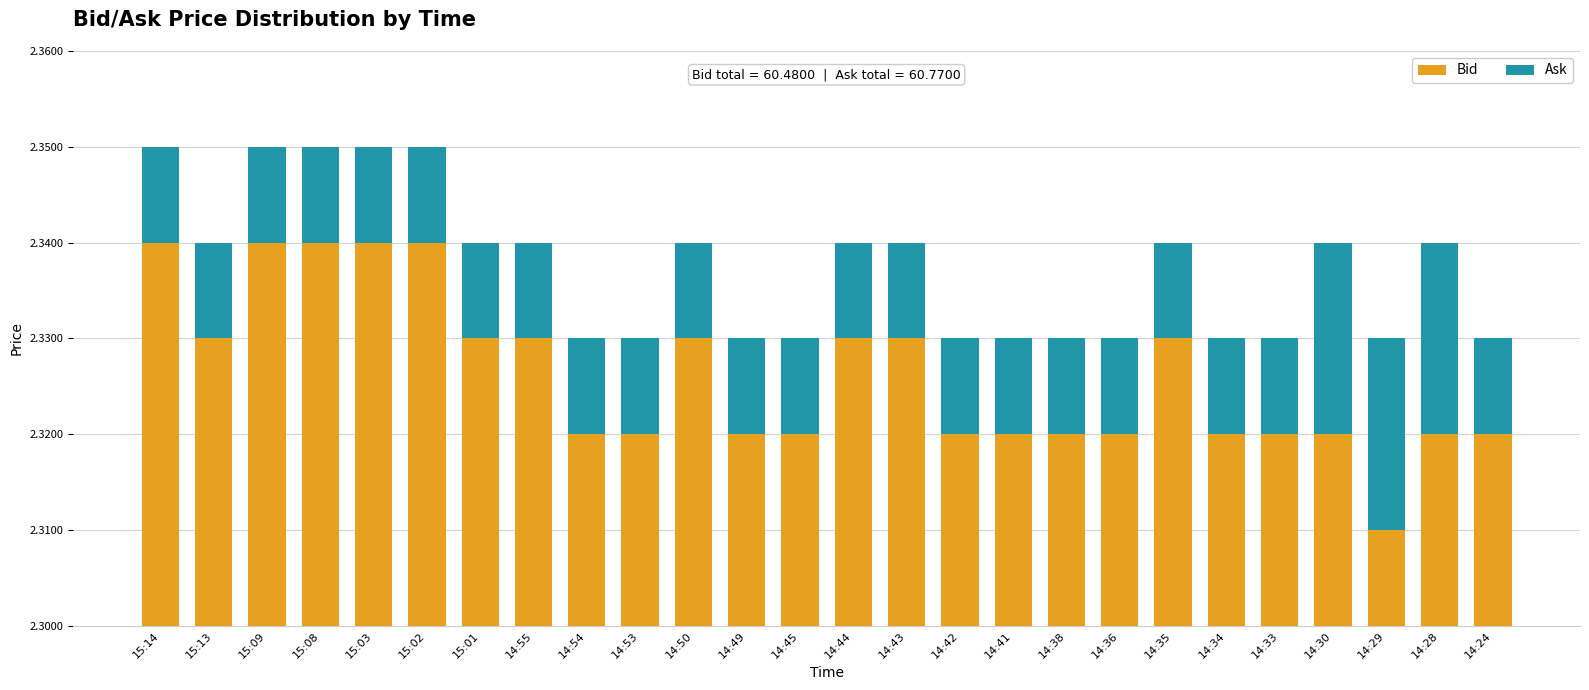

Count the number of data series in this chart.

2